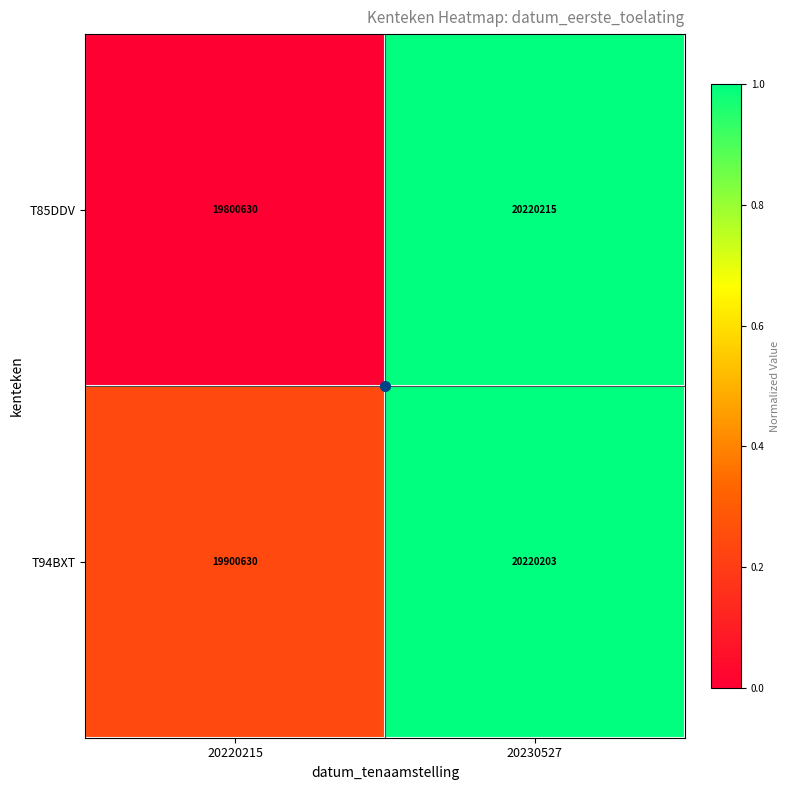

True or false: T94BXT has a value of 19900630 at 20220215.

True